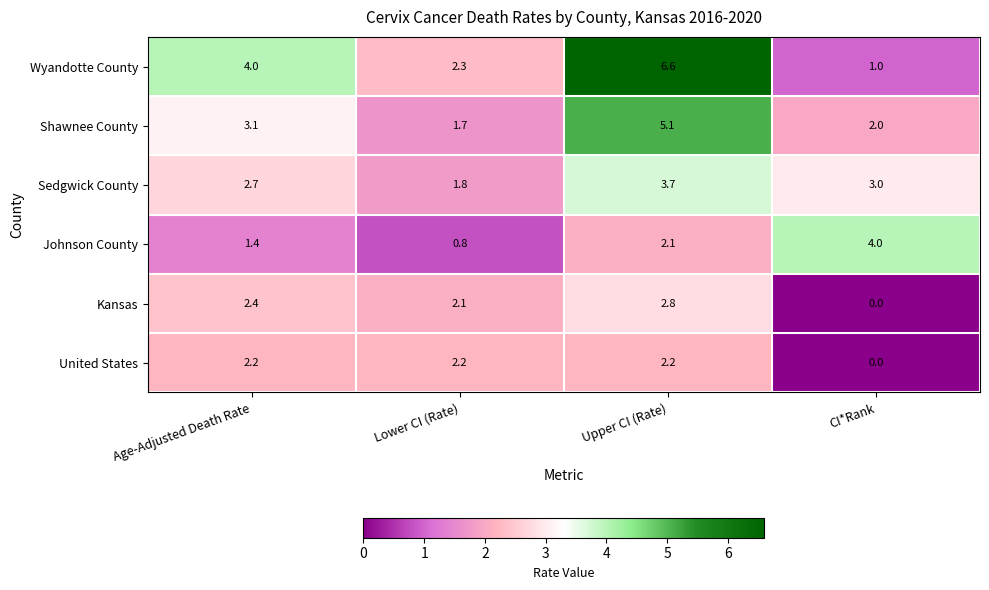

What is the difference between the highest and lowest values at Upper CI (Rate)?

4.5